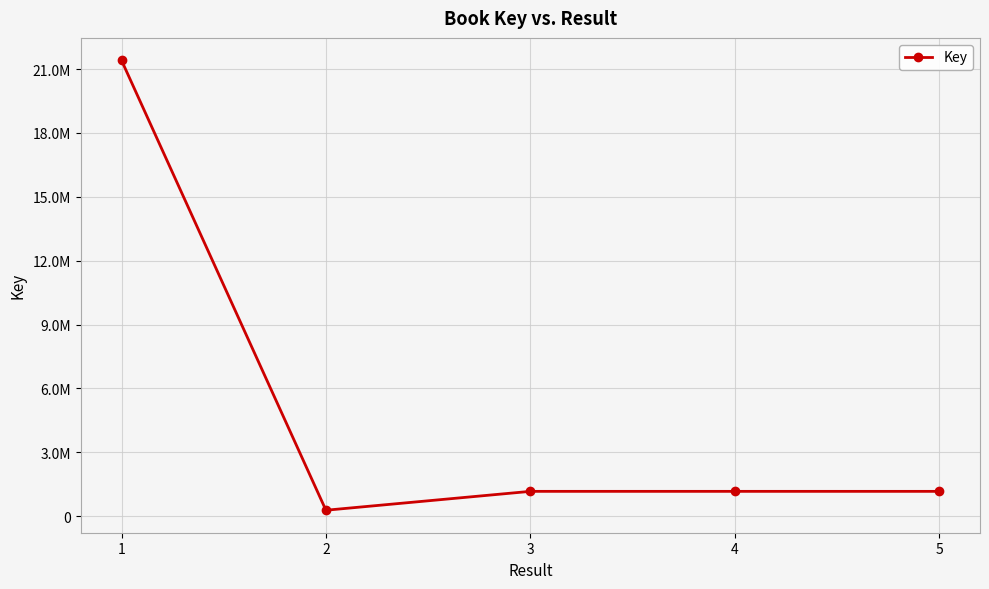

Is this an area chart (filled region under the line)?

No